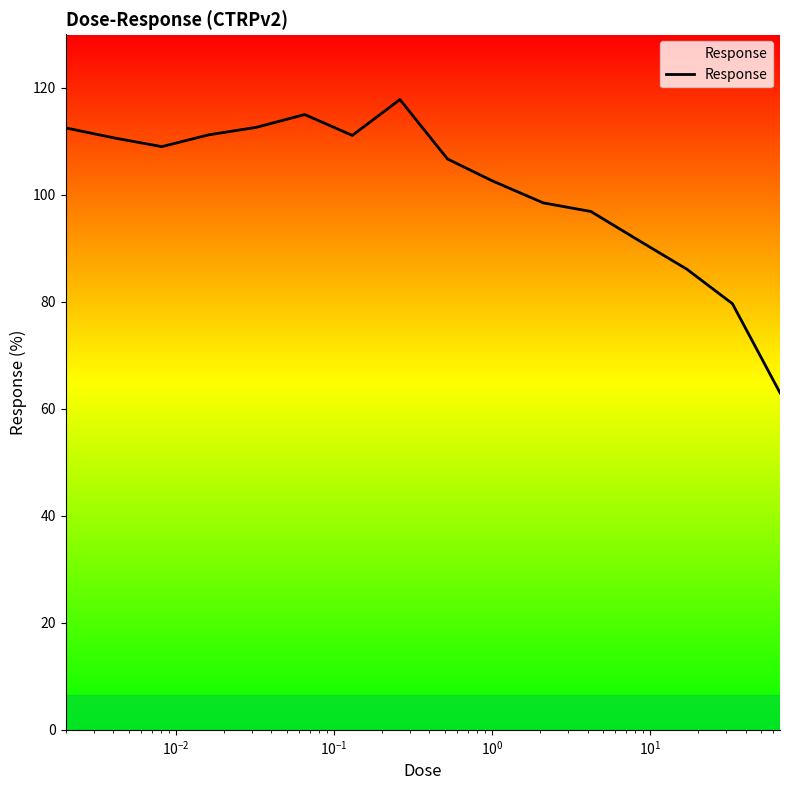

What is the difference between the maximum and minimum values?

54.8